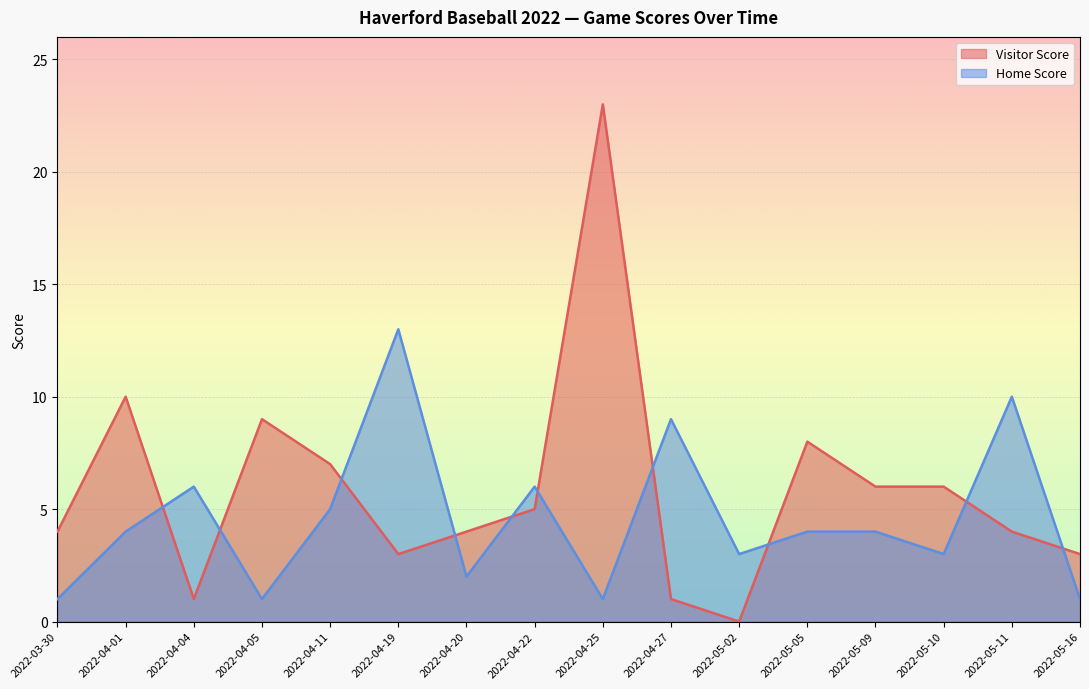

What is the sum of the Home Score values at 2022-05-10 and 2022-05-05?

7